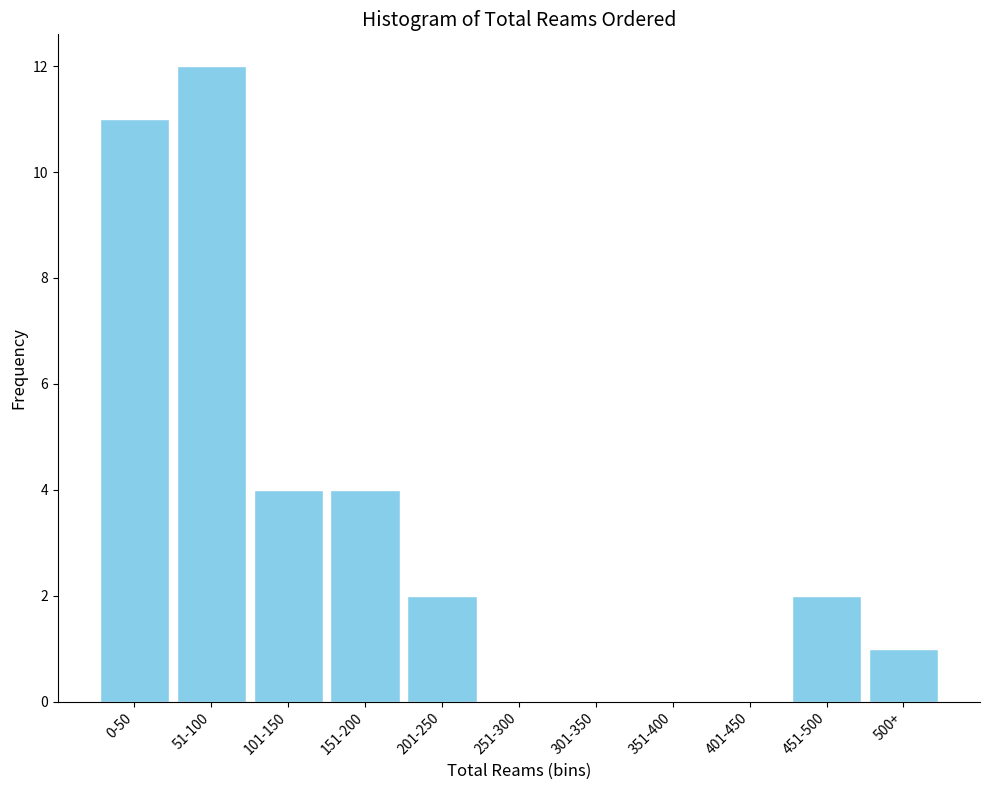

Reading right to left, list all the values displayed in this chart.

500+=1	451-500=2	401-450=0	351-400=0	301-350=0	251-300=0	201-250=2	151-200=4	101-150=4	51-100=12	0-50=11